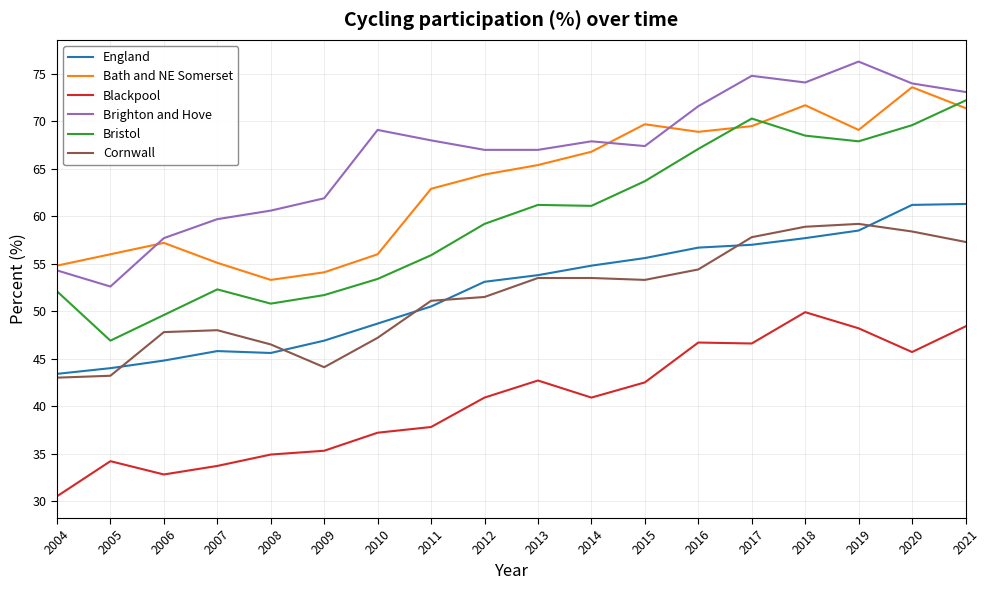

Is this an area chart (filled region under the line)?

No